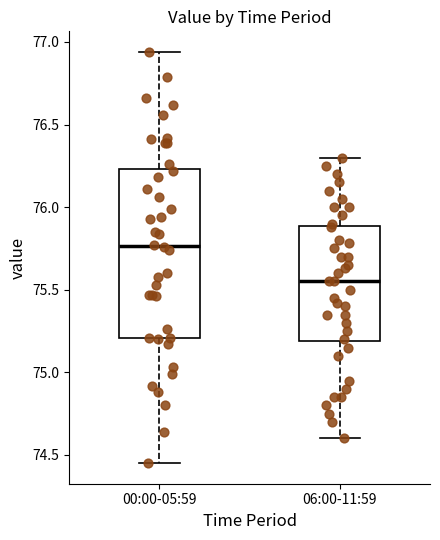

Which box has the highest median line?

00:00-05:59